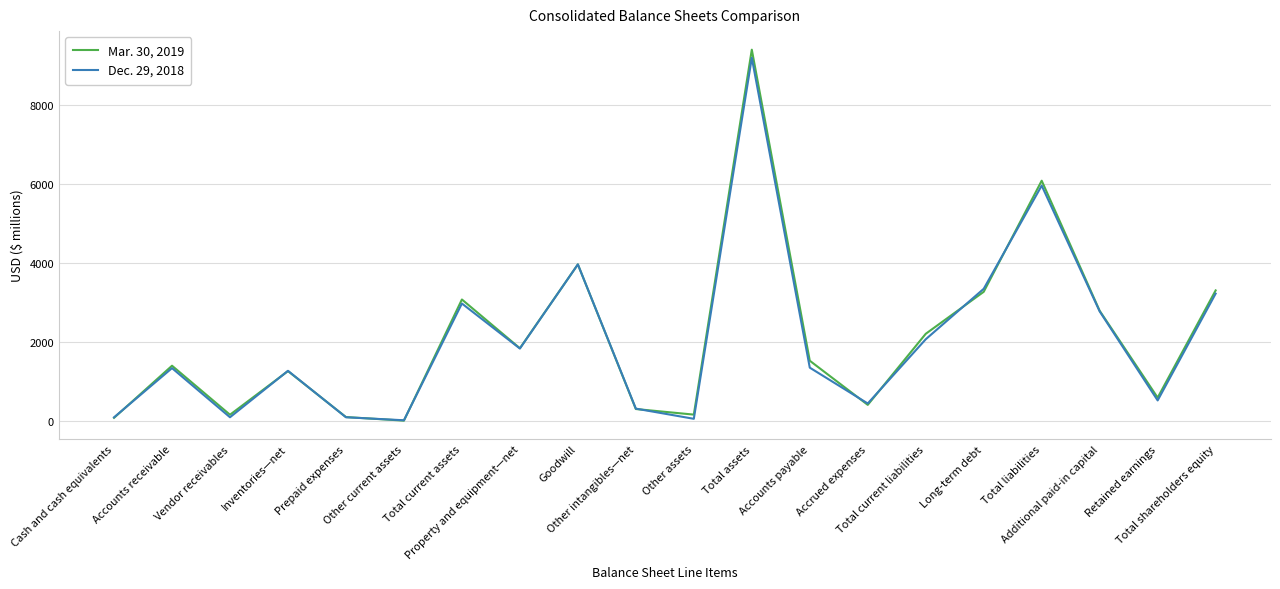

Rank the series by their average value, from highest to lowest.

Mar. 30, 2019, Dec. 29, 2018